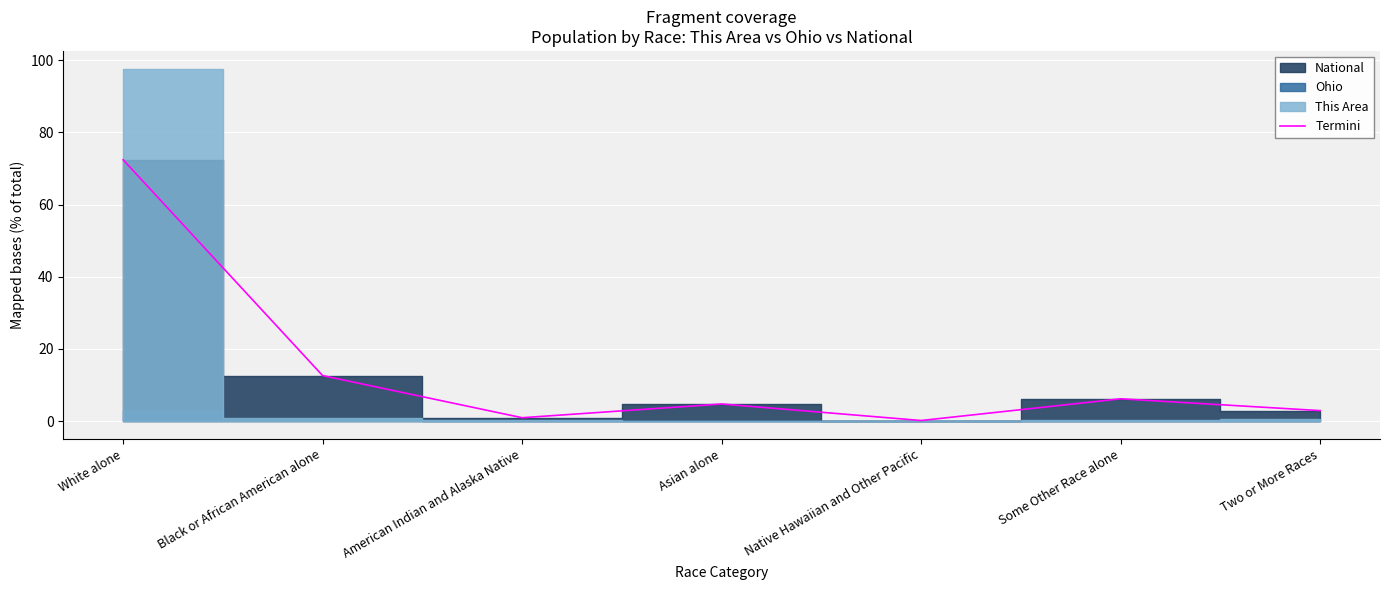

Which label corresponds to the largest value in the chart?

White alone